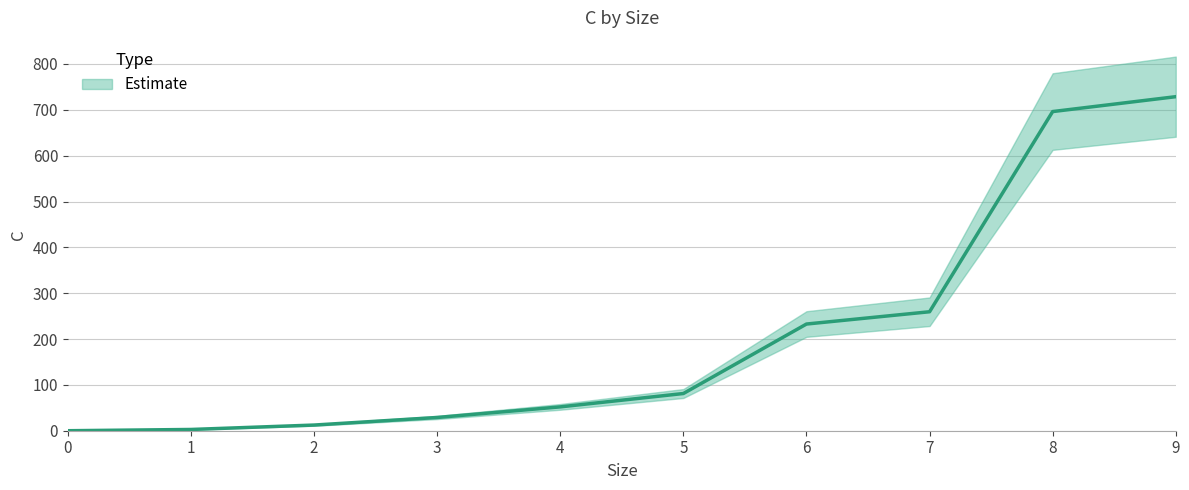

True or false: the data has more than 1 interior local peaks.

False